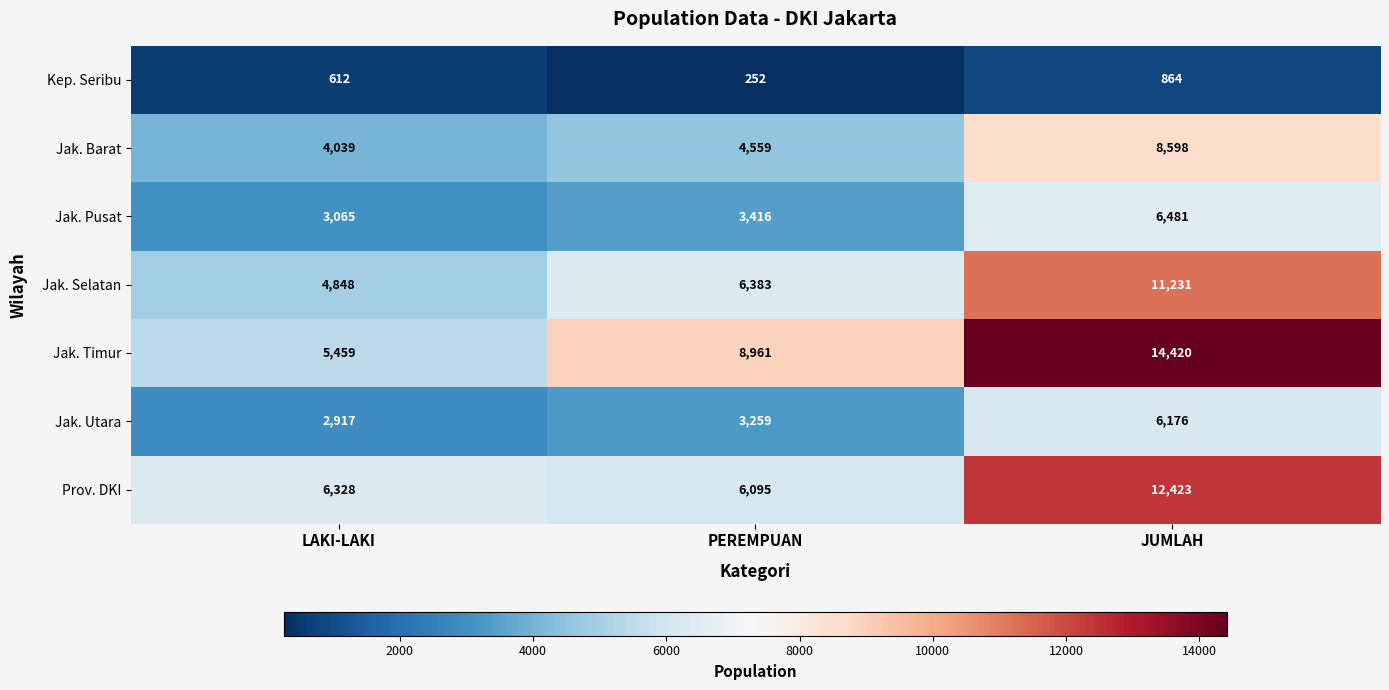

What is the total value across all series at JUMLAH?

60193